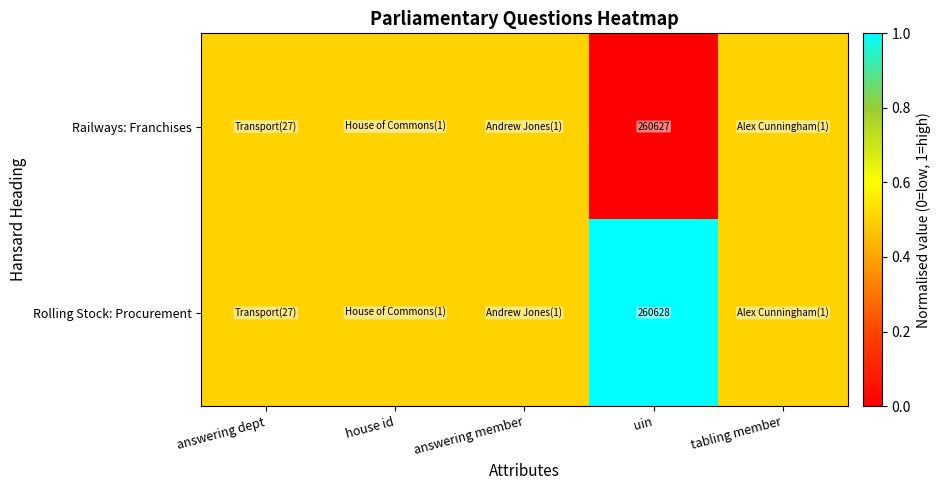

Is the value of Railways: Franchises at uin greater than the value of Rolling Stock: Procurement at uin?

No